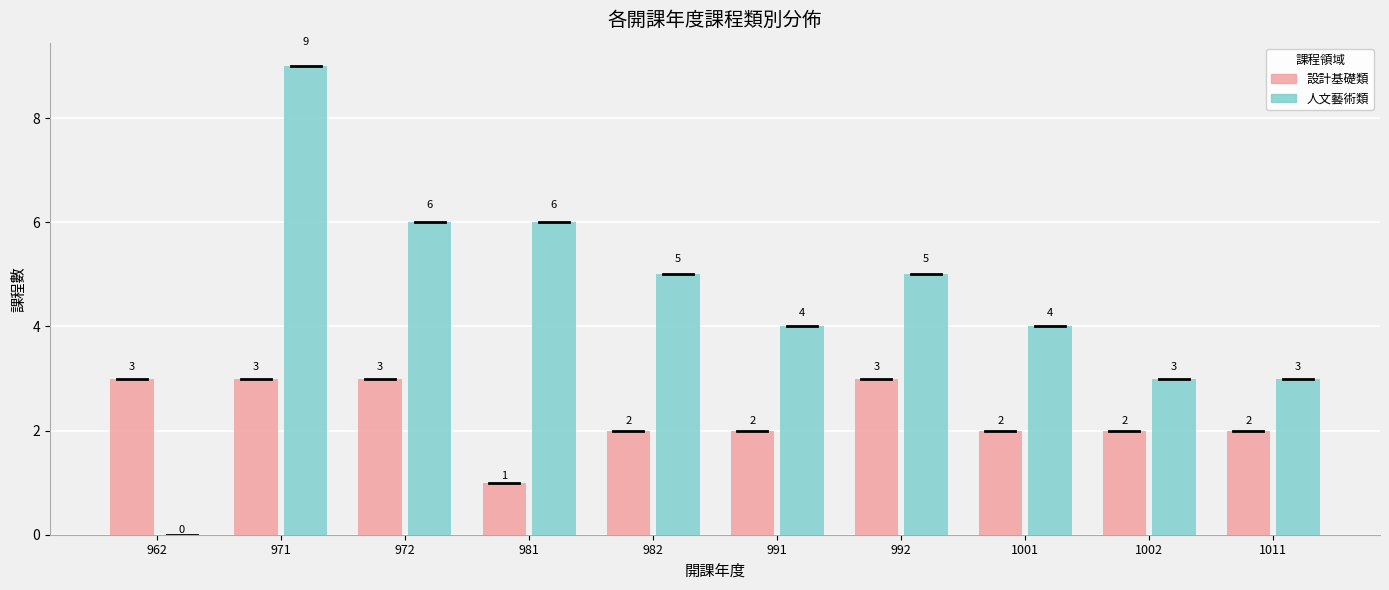

What is the approximate value of 人文藝術類 at 982?

5